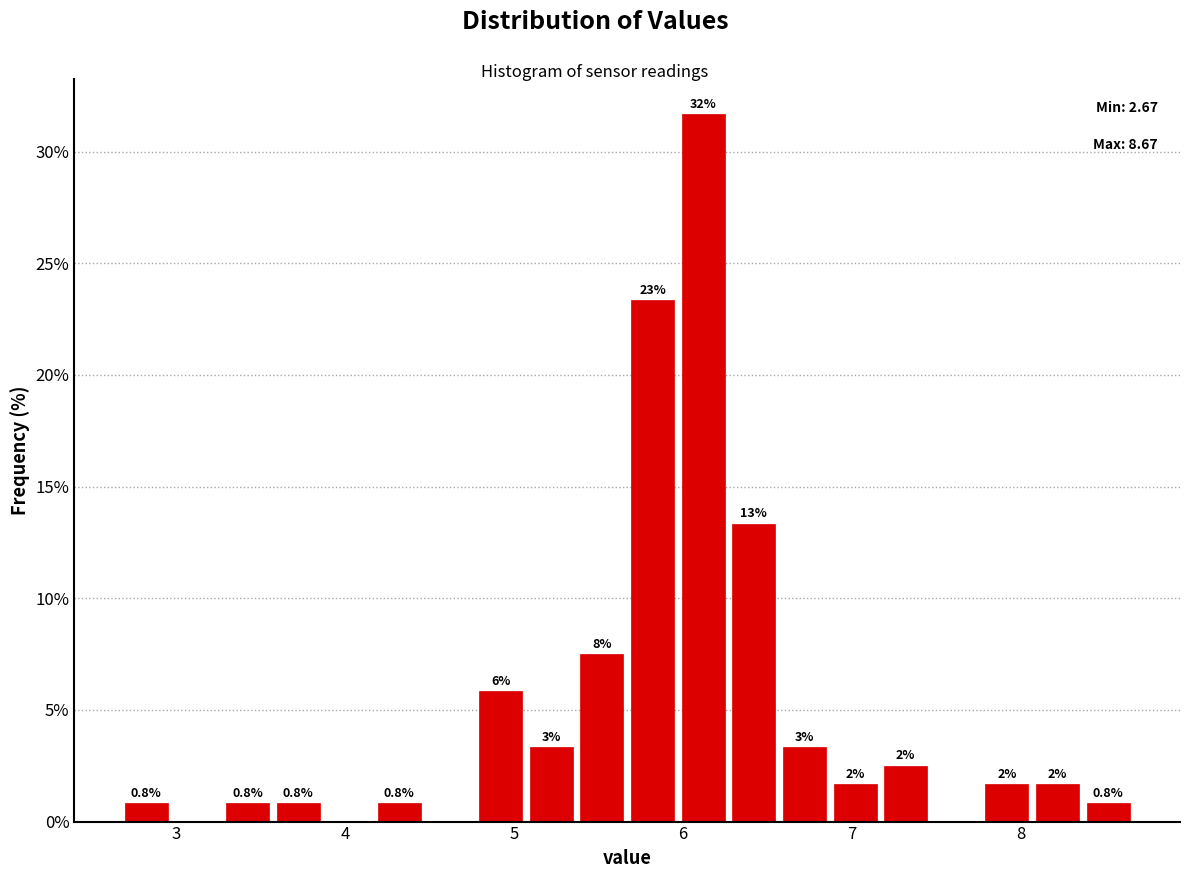

Read against the x-axis, roughly where is the centre of the tallest bar?

6.1